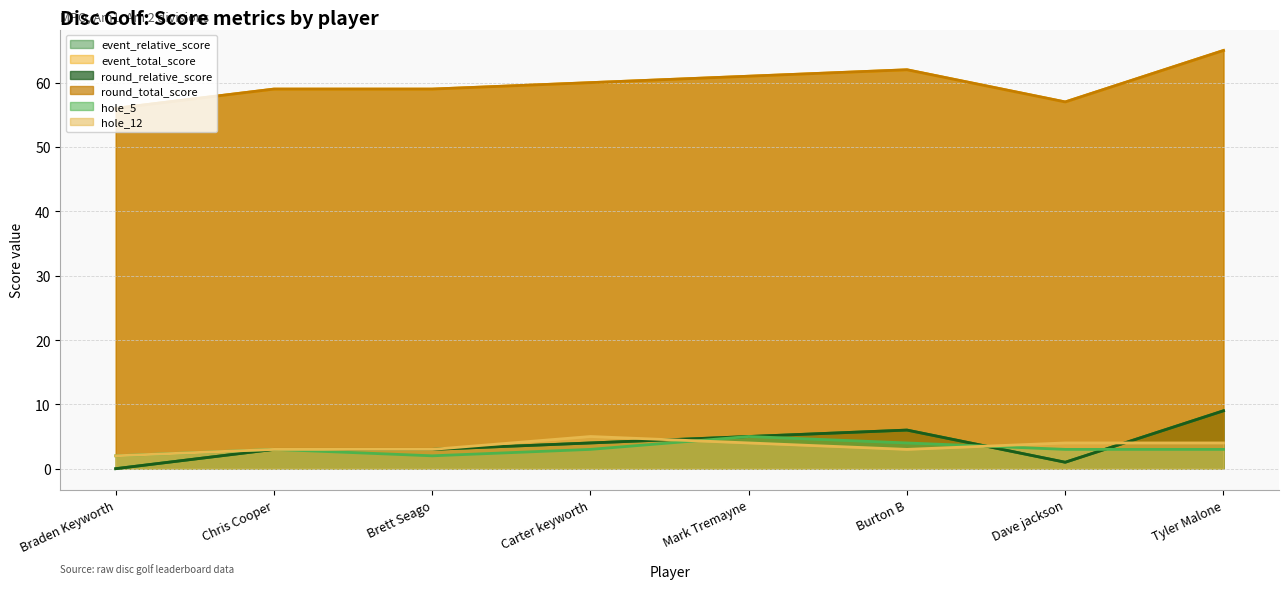

True or false: event_relative_score has a value of 2 at Brett Seago.

False